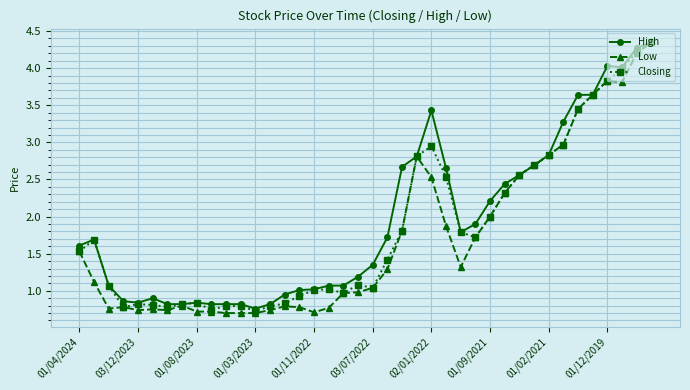

What is the value of the Closing point at the 13th from the left?

0.7